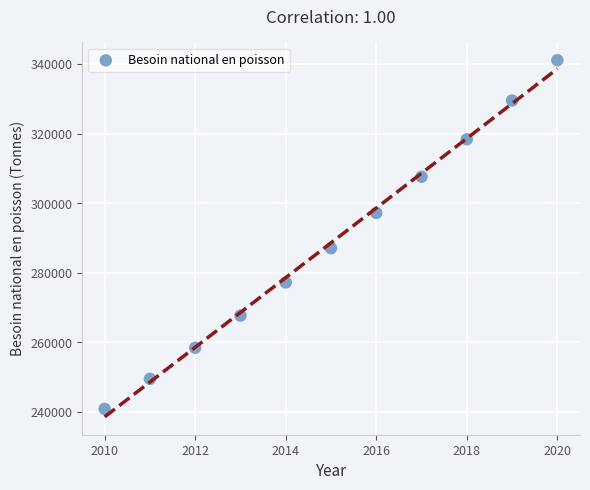

What Y value in the scatter plot is closest to 290997?

287072